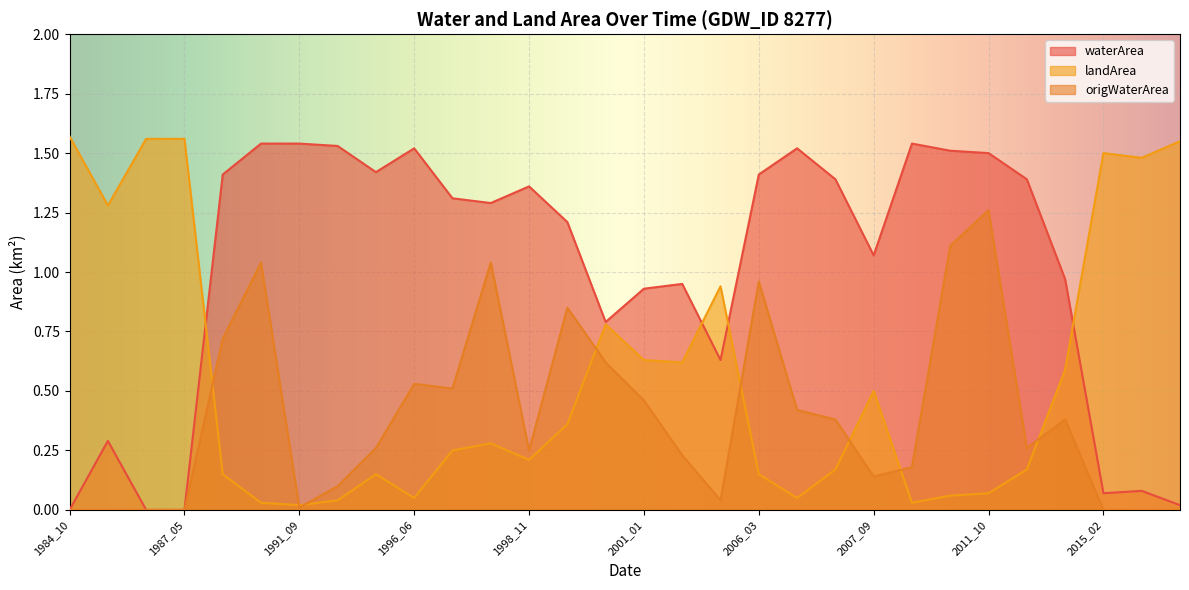

How many interior local valleys does the origWaterArea series have?

6